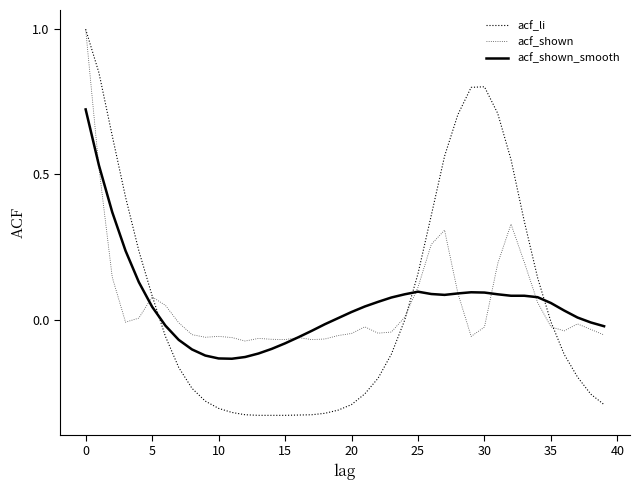

How many times do acf_li and acf_shown_smooth cross each other?

3